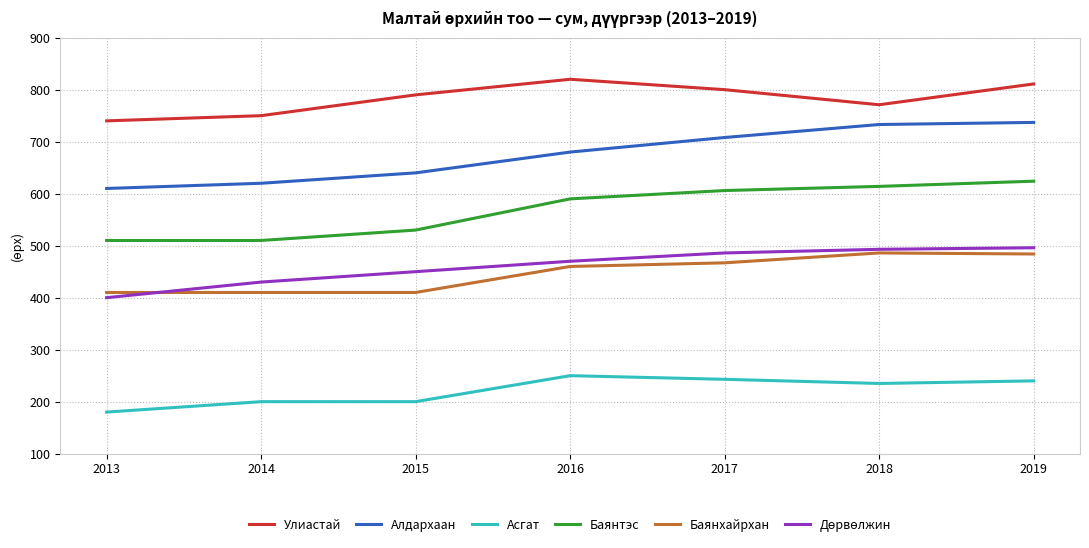

True or false: Баянтэс and Баянхайрхан cross at least once.

False